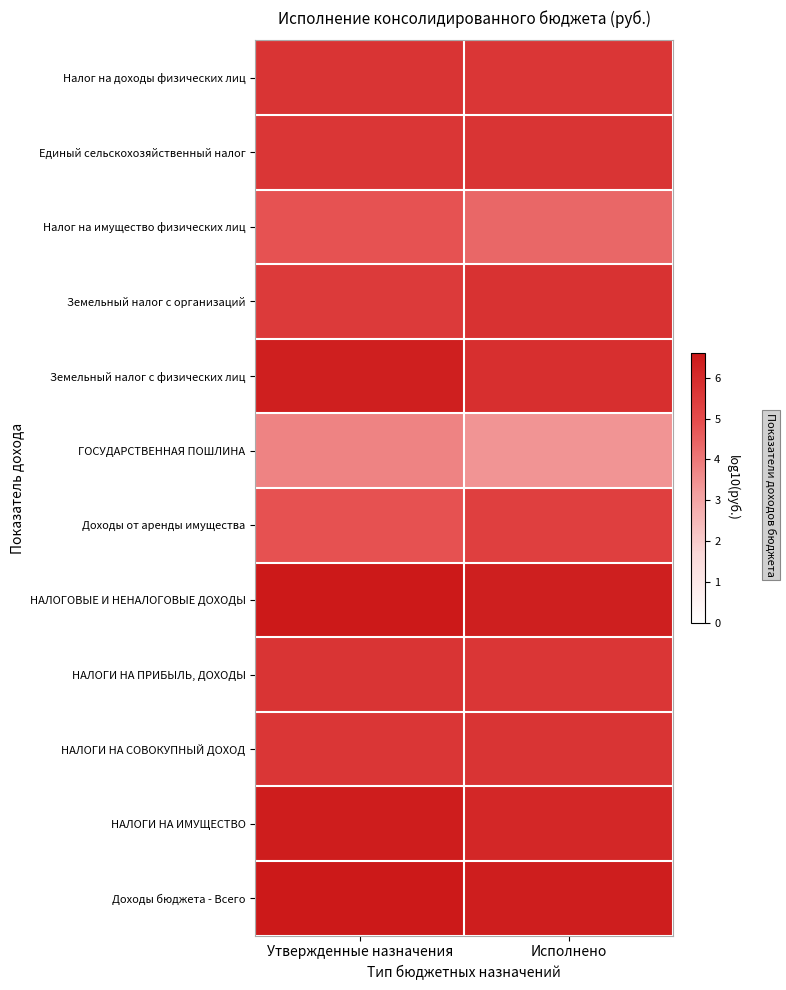

Which series has the largest total across all categories?

Доходы бюджета - Всего